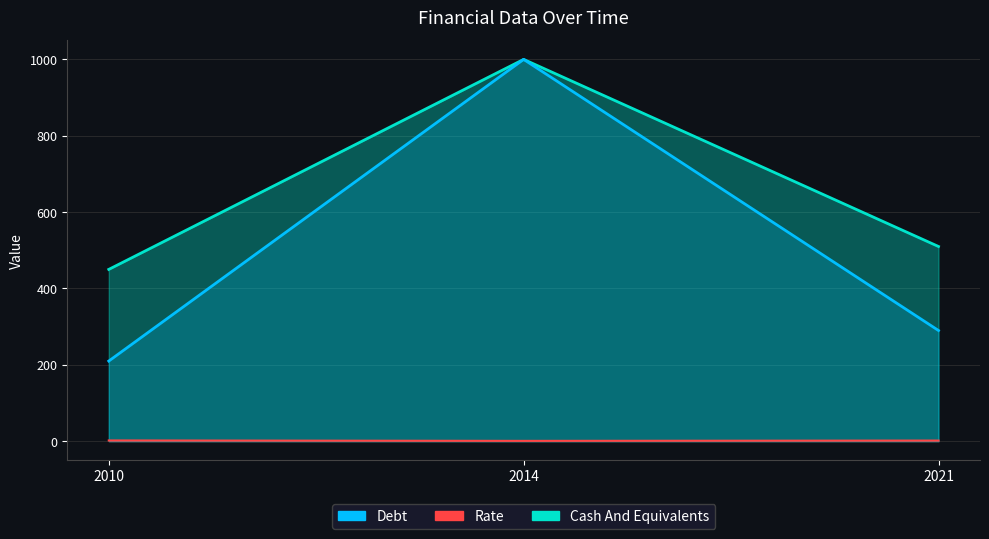

What is the smallest value displayed?

210